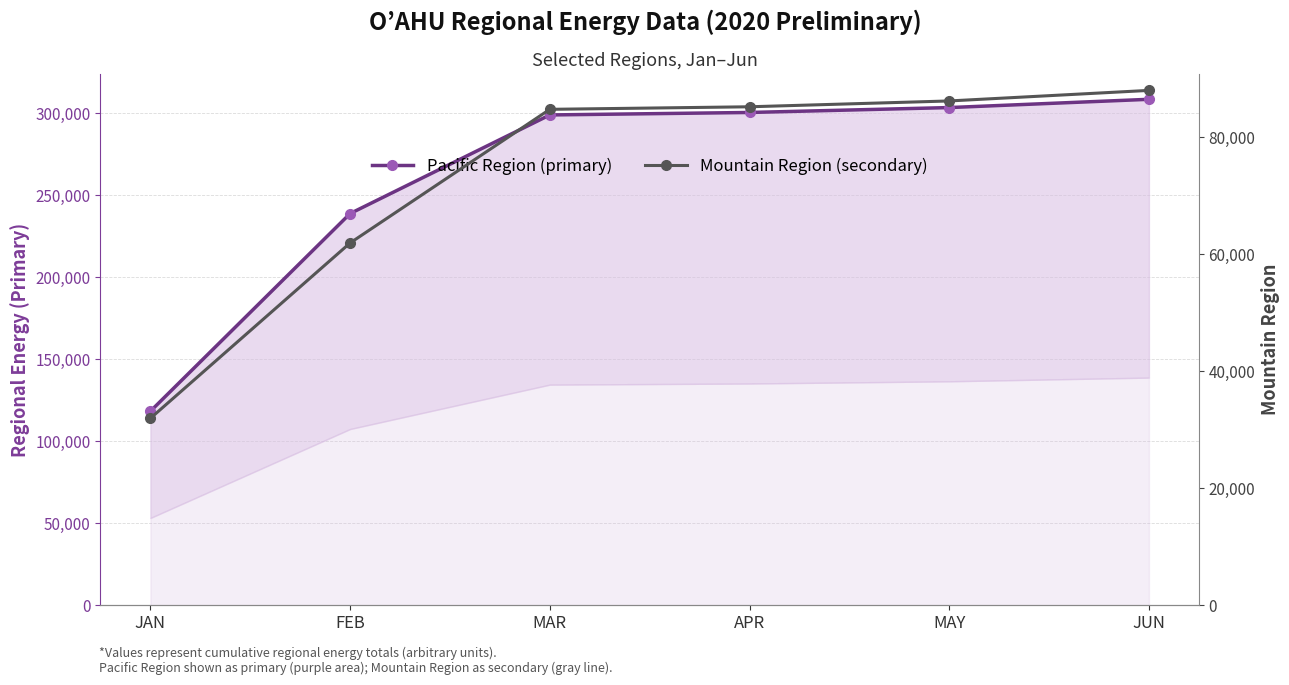

What is the spread (max minus min) of values at MAY?

217262.6